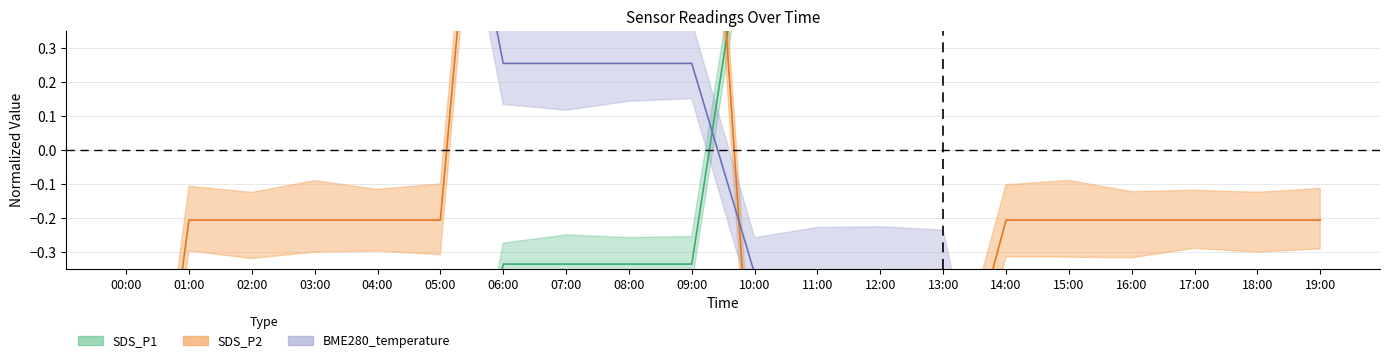

At which category is the sum across all series the highest?

06:00